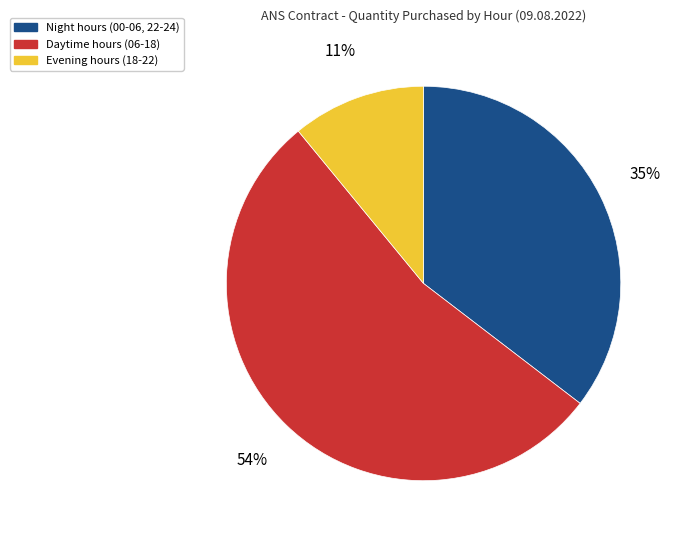

What is the ratio of the value at Daytime hours (06-18) to the value at Evening hours (18-22)?

4.9